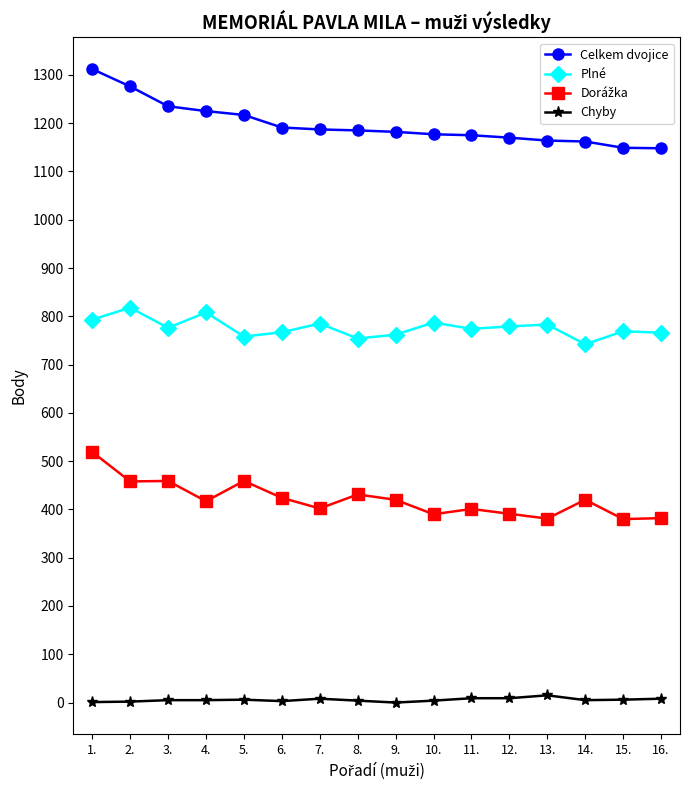

How many data points in Plné are less than 776?

8